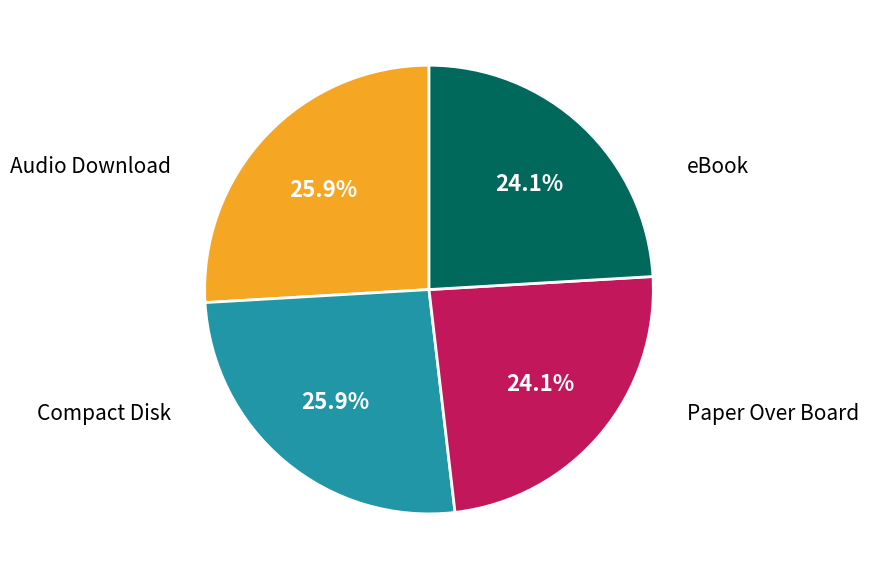

Is there a majority slice in this chart?

No